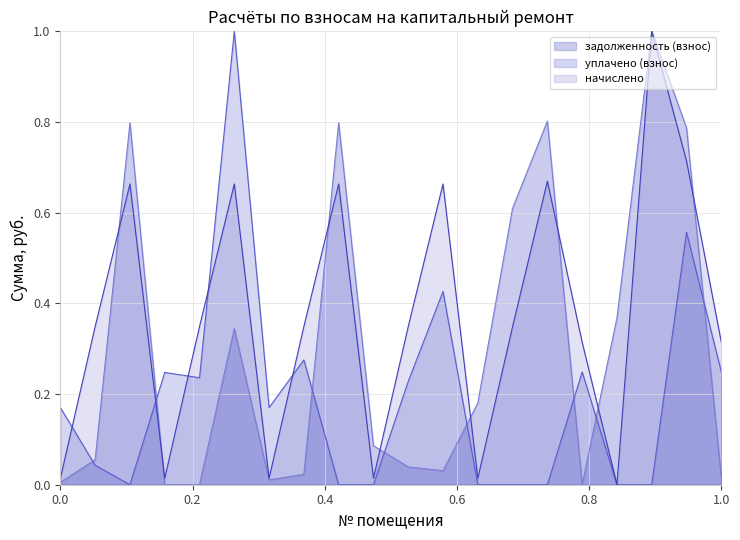

How many categories are shown in the chart?

20